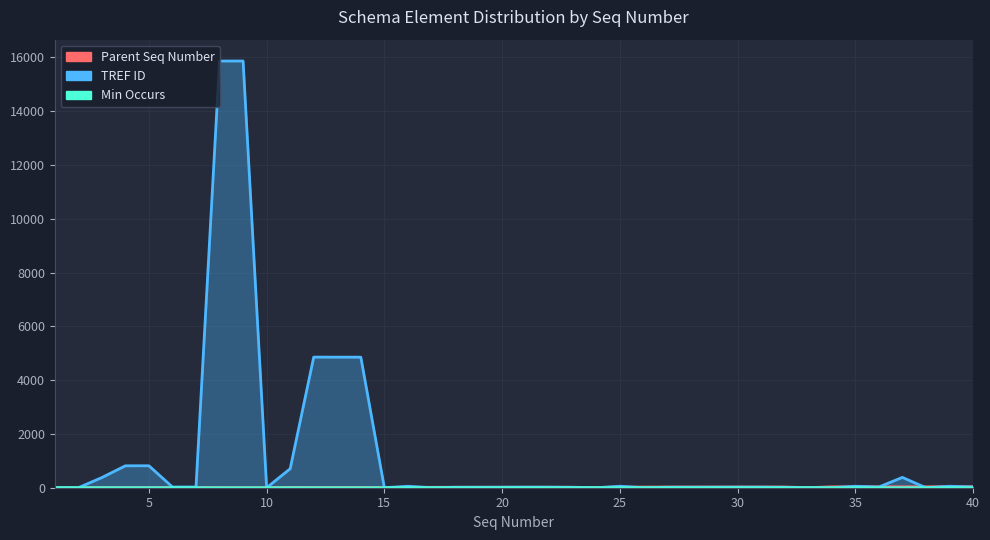

Reading left to right, what are all the values shown in this chart?

Parent Seq Number: 1=0	2=1	3=2	4=2	5=2	6=2	7=2	8=2	9=2	10=2	11=10	12=10	13=10	14=10	15=2	16=15	17=15	18=17	19=17	20=17	21=17	22=17	23=17	24=2	25=24	26=24	27=26	28=26	29=26	30=26	31=26	32=26	33=2	34=33	35=34	36=34	37=34	38=34	39=38	40=38
TREF ID: 1=0	2=0	3=377	4=815	5=816	6=27	7=26	8=15865	9=15866	10=0	11=706	12=4856	13=4855	14=4854	15=0	16=55	17=0	18=17	19=18	20=19	21=22	22=21	23=15	24=0	25=55	26=0	27=17	28=18	29=19	30=22	31=21	32=15	33=0	34=0	35=55	36=26	37=384	38=0	39=55	40=26
Min Occurs: 1=0	2=1	3=1	4=1	5=1	6=1	7=1	8=0	9=0	10=0	11=1	12=0	13=0	14=0	15=1	16=1	17=1	18=1	19=0	20=1	21=0	22=0	23=0	24=0	25=0	26=0	27=1	28=0	29=1	30=0	31=0	32=0	33=0	34=1	35=0	36=0	37=0	38=0	39=1	40=1